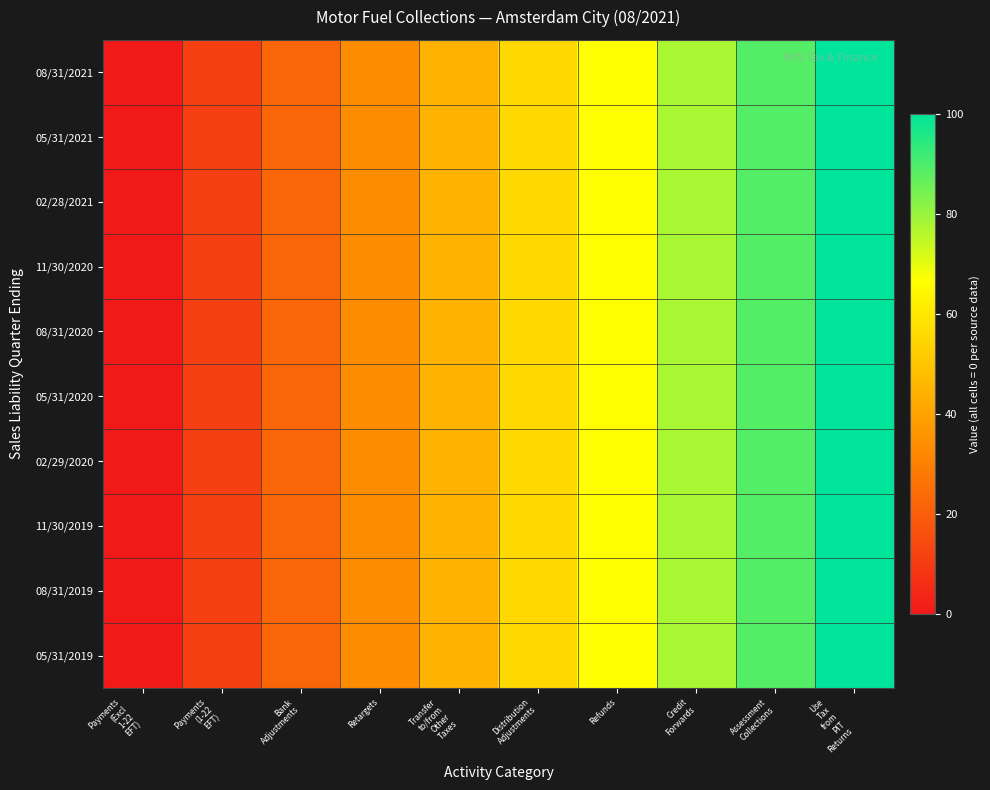

Which has a higher value, Payments
(Excl
1-22
EFT) or Assessment
Collections?

Assessment
Collections